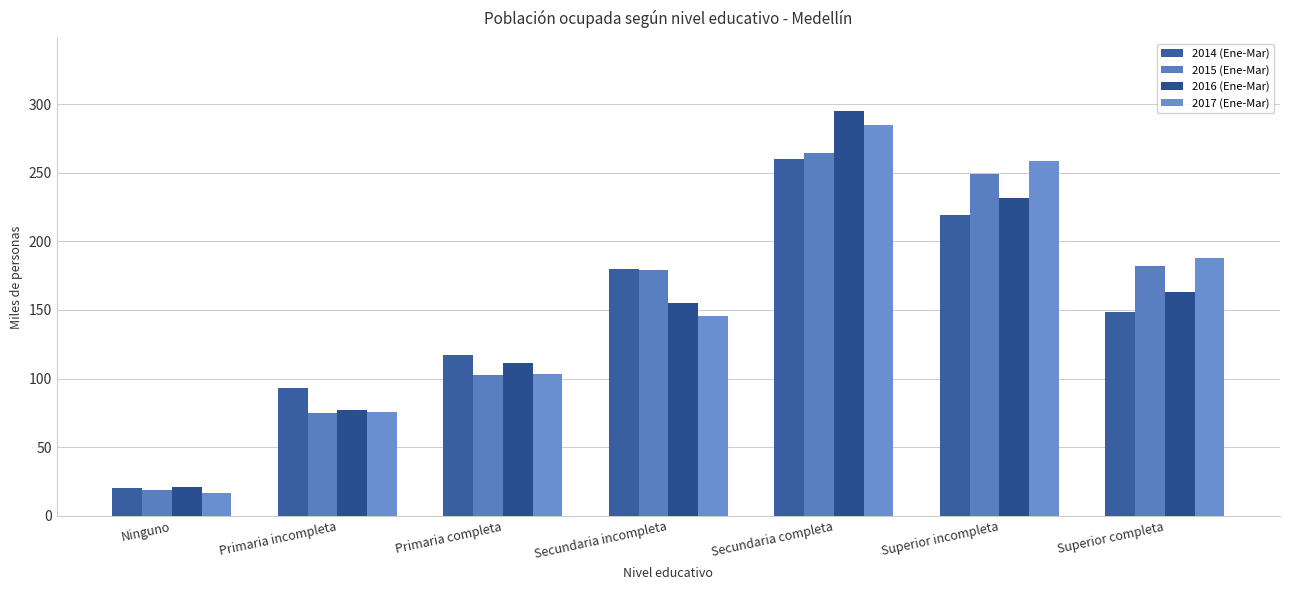

What is the value of the 2015 (Ene-Mar) bar at the 7th from the left?

181.8